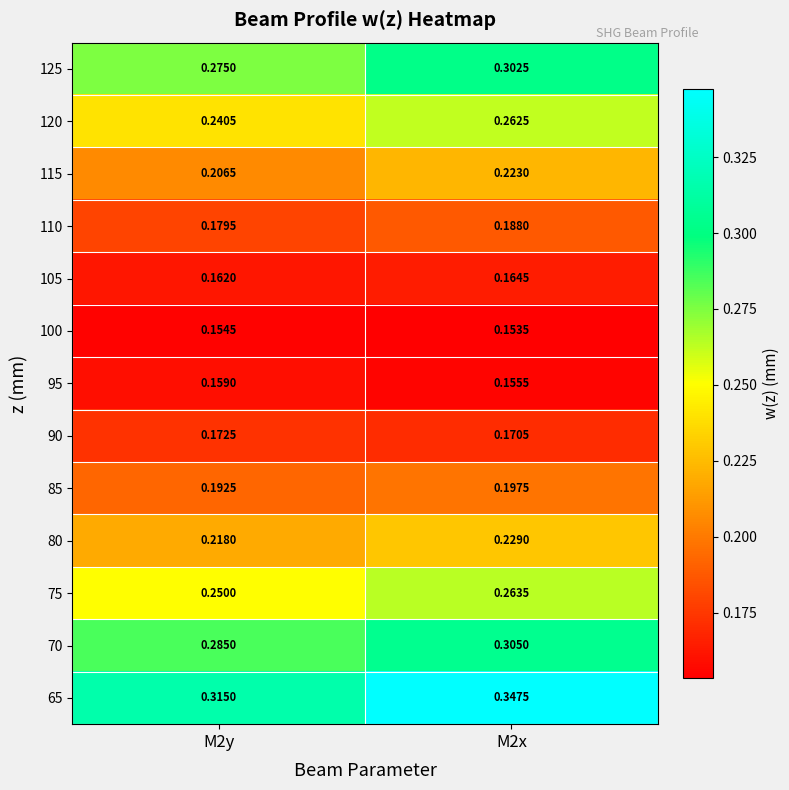

Which series has the largest range (max minus min)?

65